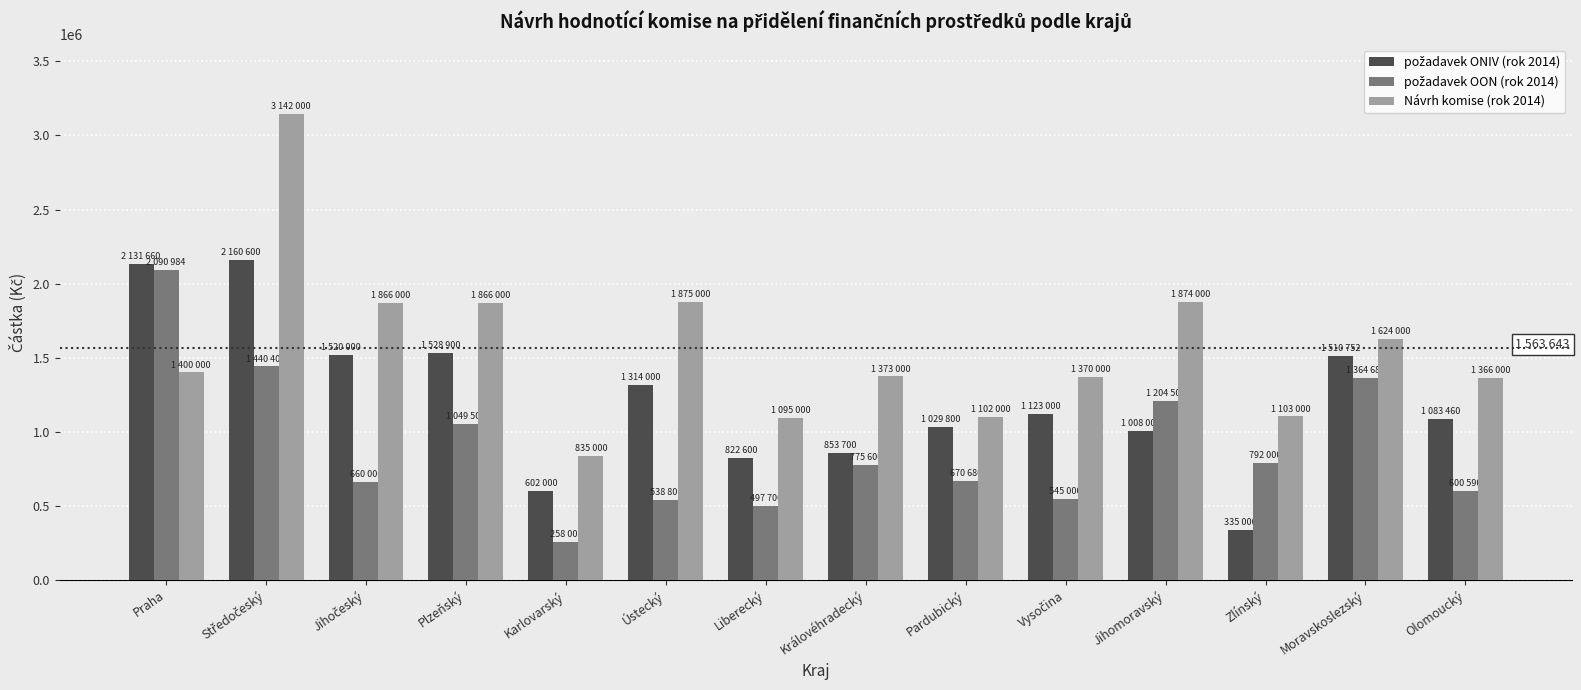

What is the average value of the Návrh komise (rok 2014) series?

1563643